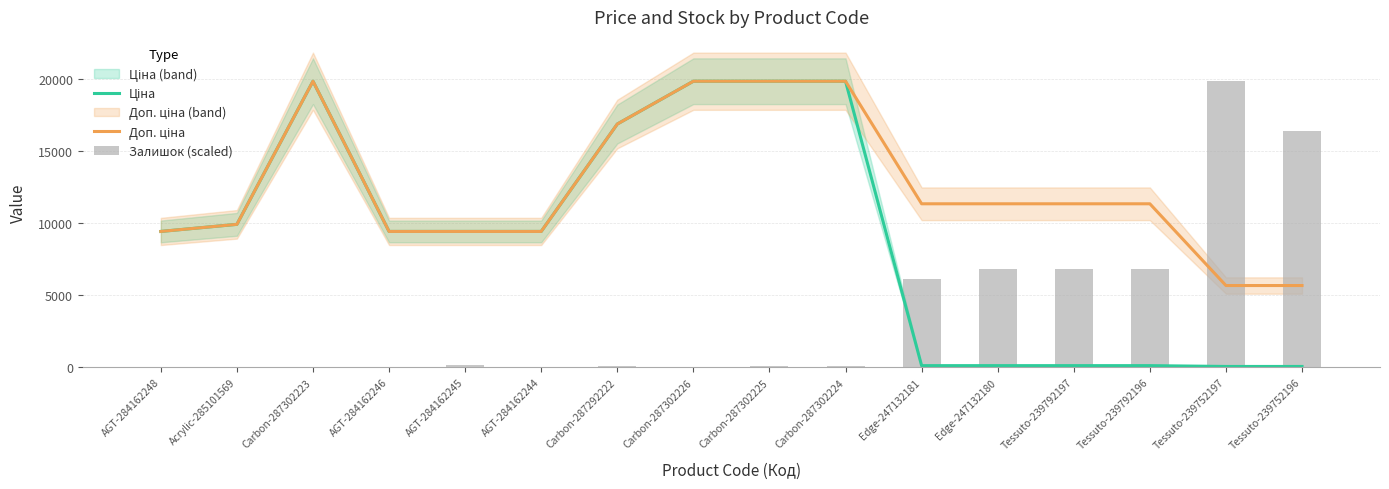

At which label is Залишок (scaled) closest to 9915?

Edge-247132180